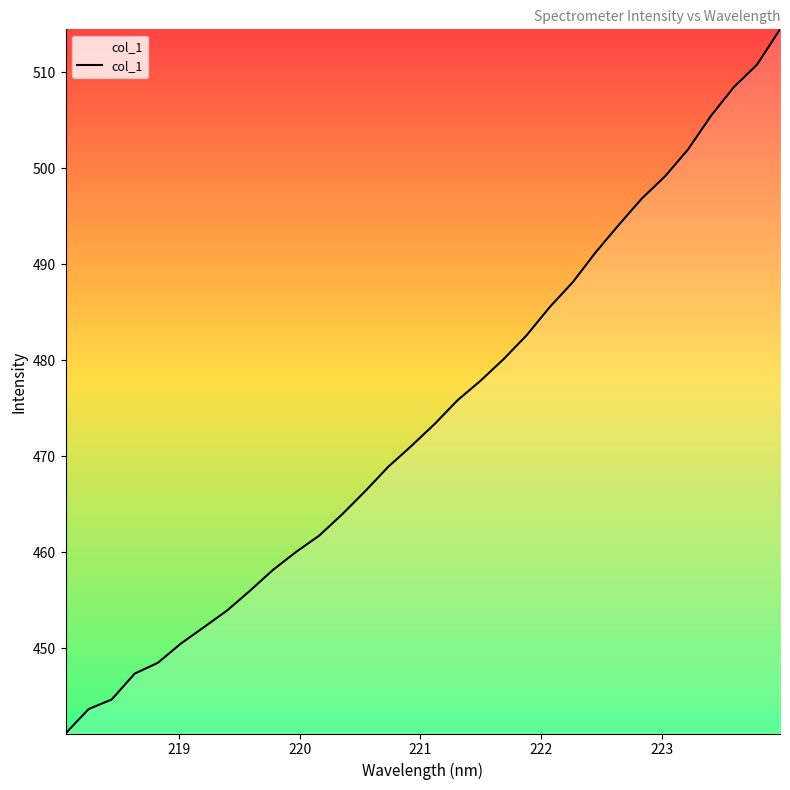

What is the difference between the maximum and minimum values?

73.3